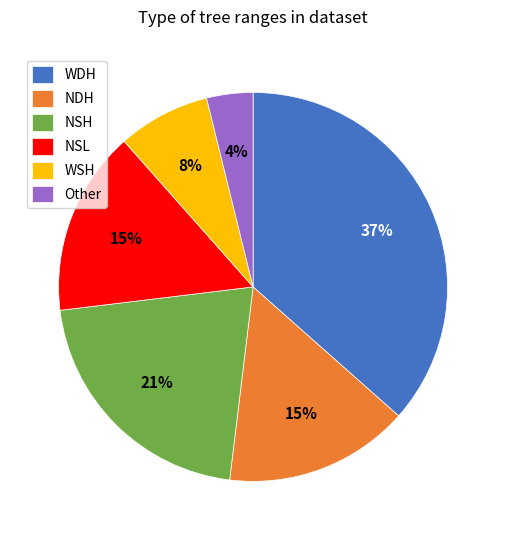

To the nearest percent, what percentage of the pie is WDH?

37%